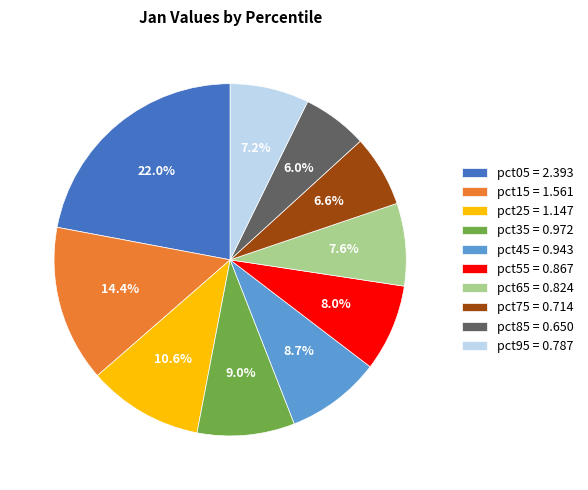

To the nearest percent, what is the difference between the largest and smallest slice percentages?

16%